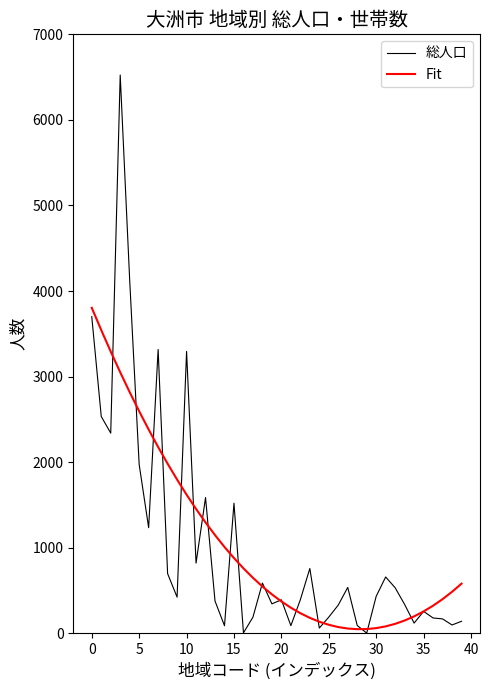

Rank the series by their maximum value, from highest to lowest.

総人口, Fit